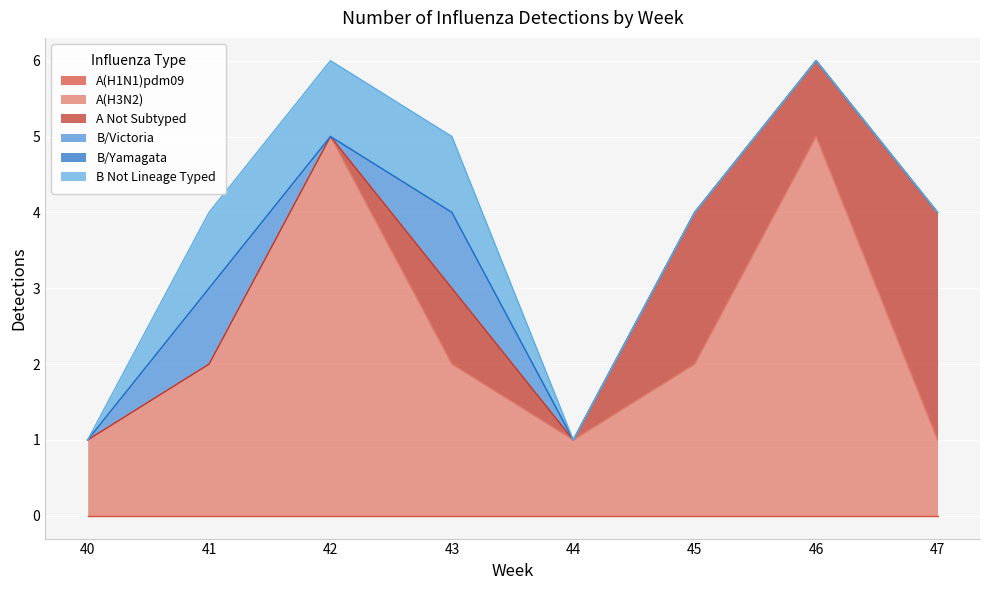

What is the difference between the highest and lowest values at 44?

1